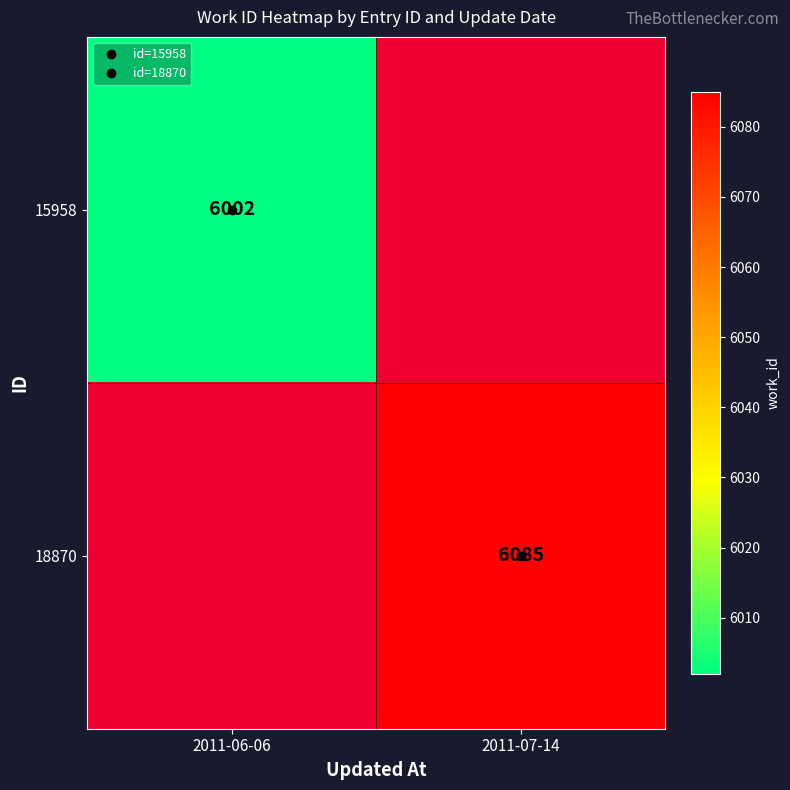

At 2011-07-14, list the series in order from largest to smallest.

15958, 18870